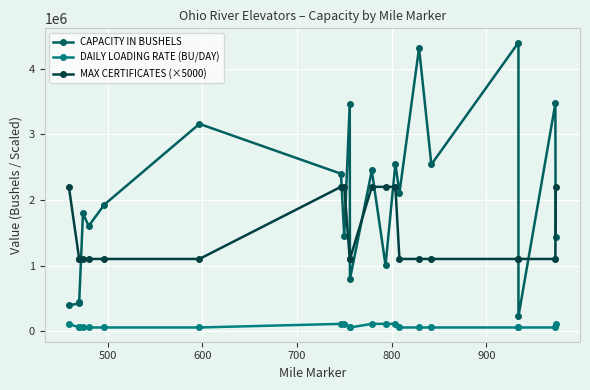

How many MAX CERTIFICATES (×5000) values are between 1100000 and 2200000?

21